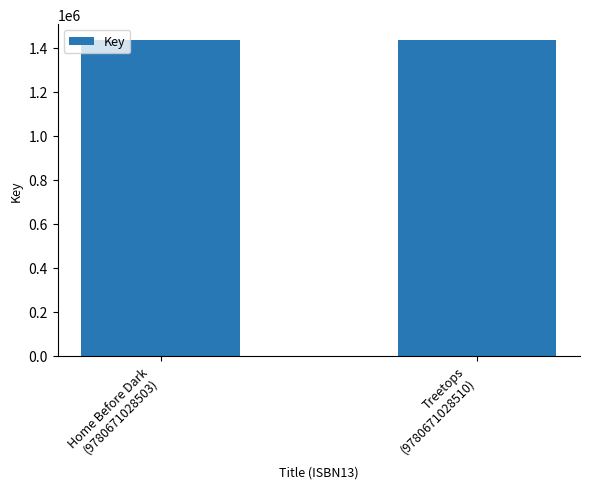

What is the maximum value shown in the chart?

1434718